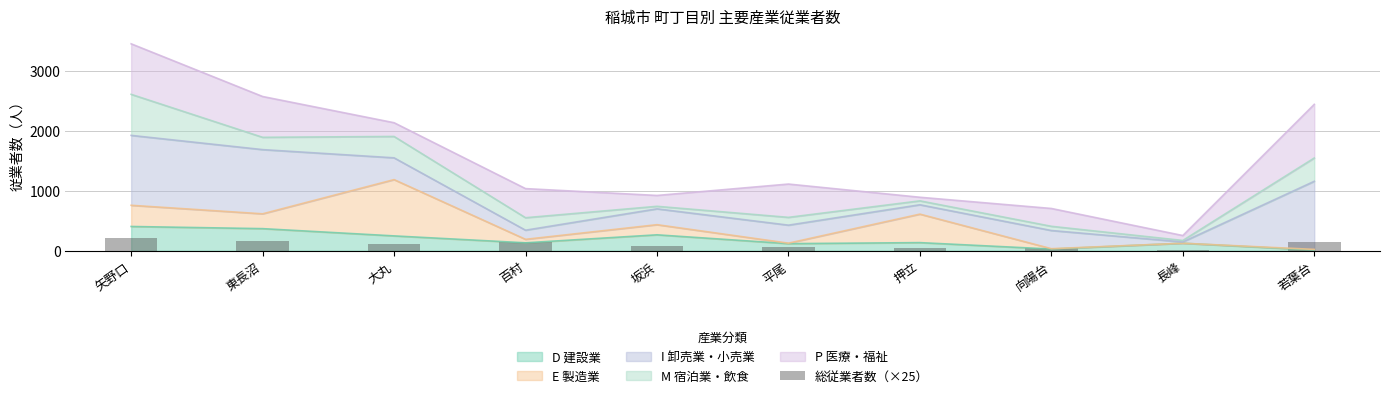

What is the change in value from 大丸 to 平尾?

-53.5